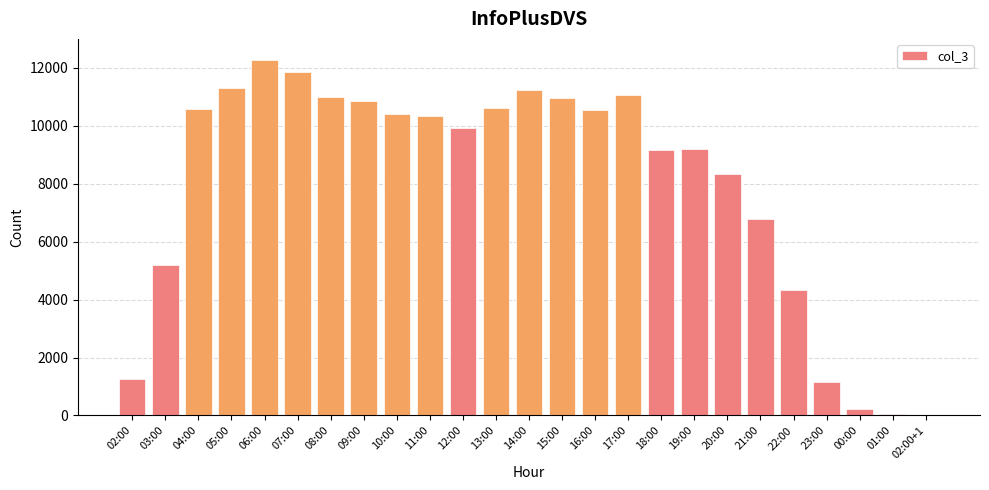

Read the value at 12:00, to the nearest 10.

9940